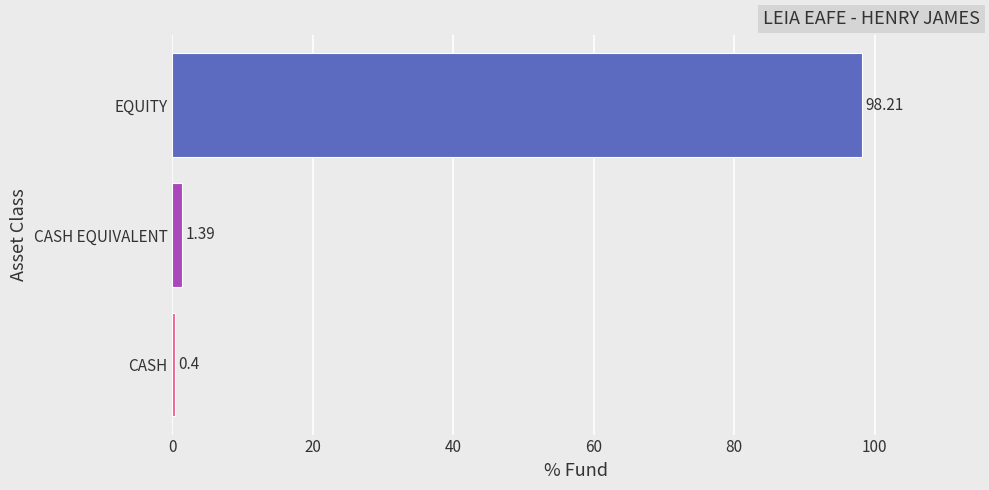

What is the sum of all values?

100.0